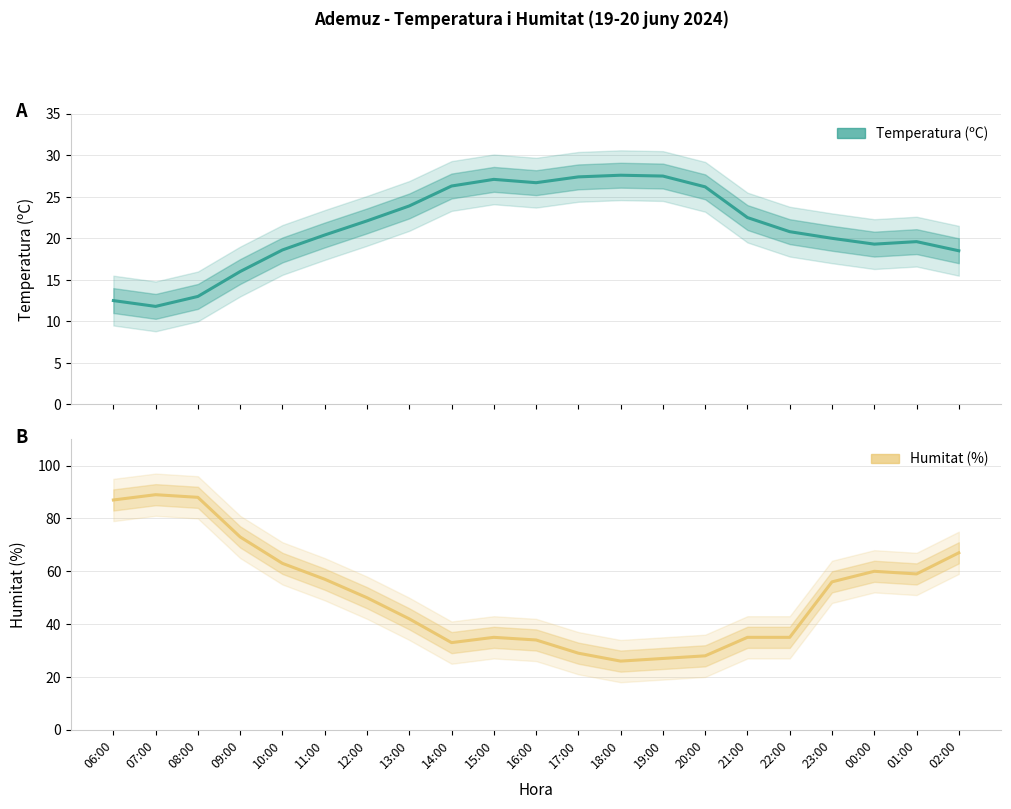

How many data points in Temperatura (ºC) are less than 20?

8